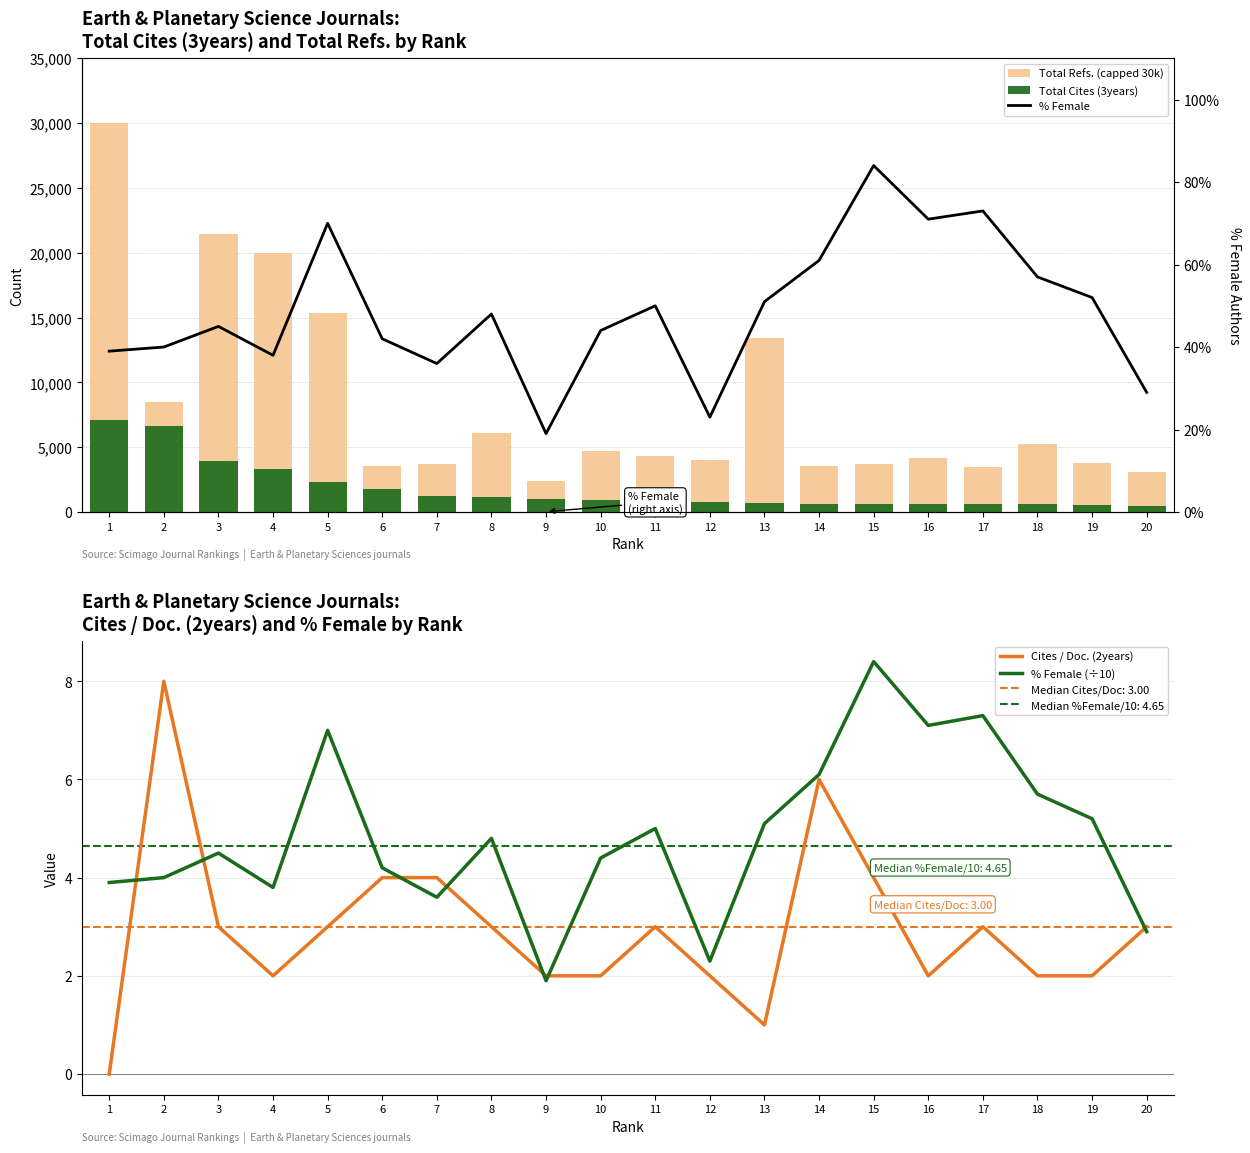

What is the average value of the % Female series?

48.6